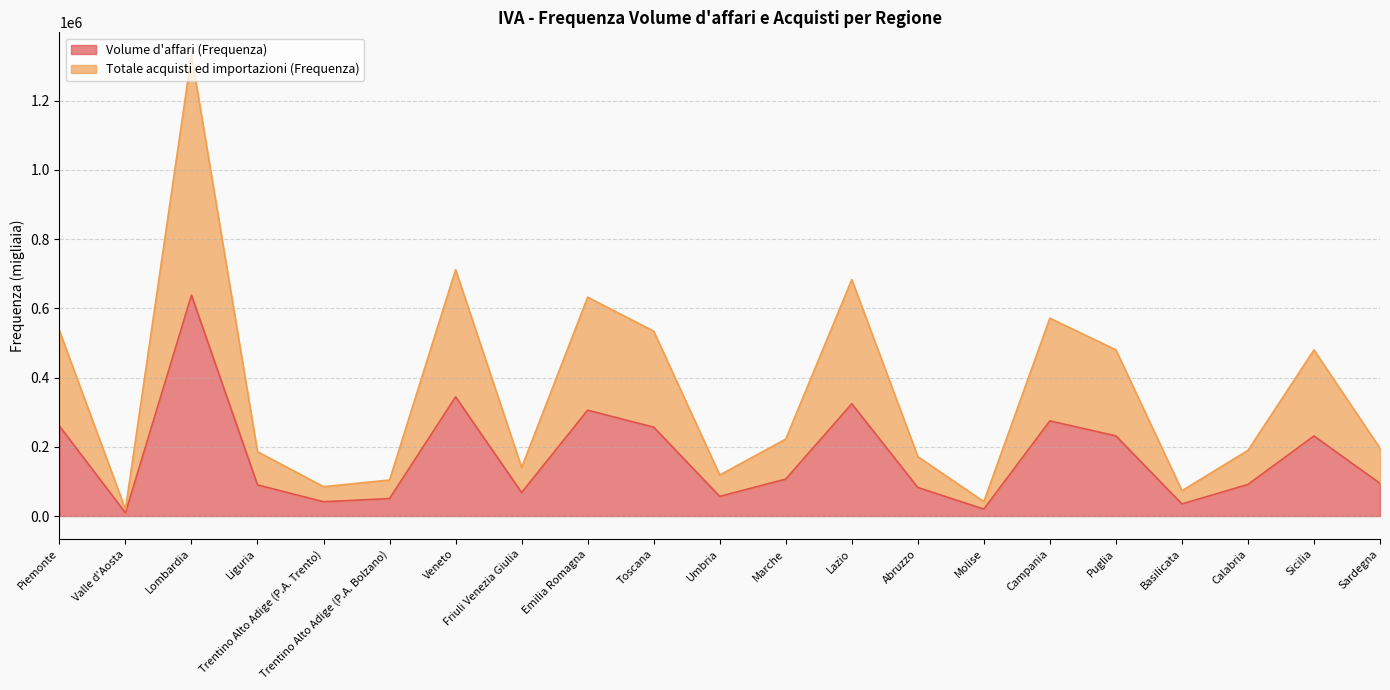

Does the chart have visible grid lines?

Yes